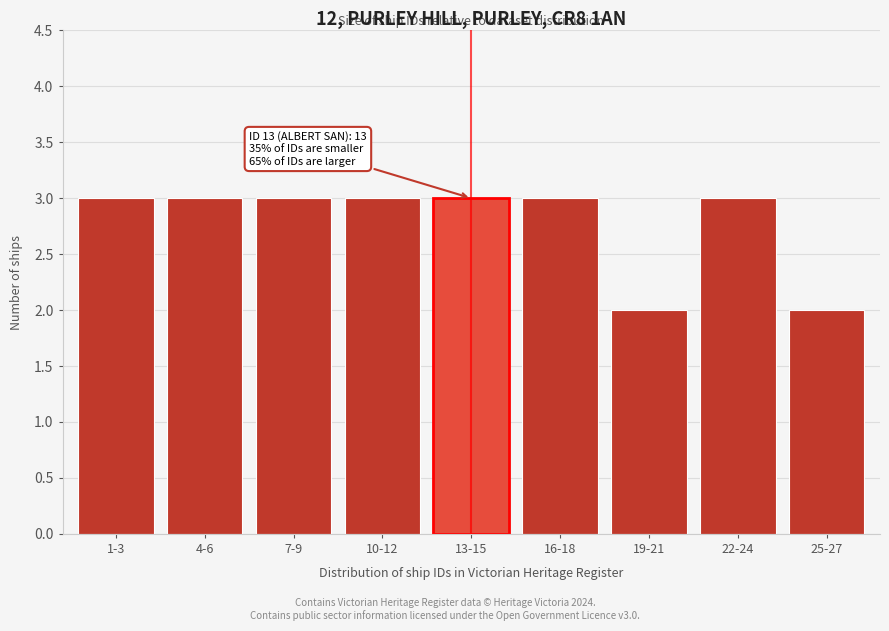

Reading right to left, transcribe all the data shown in this chart.

2	3	2	3	3	3	3	3	3